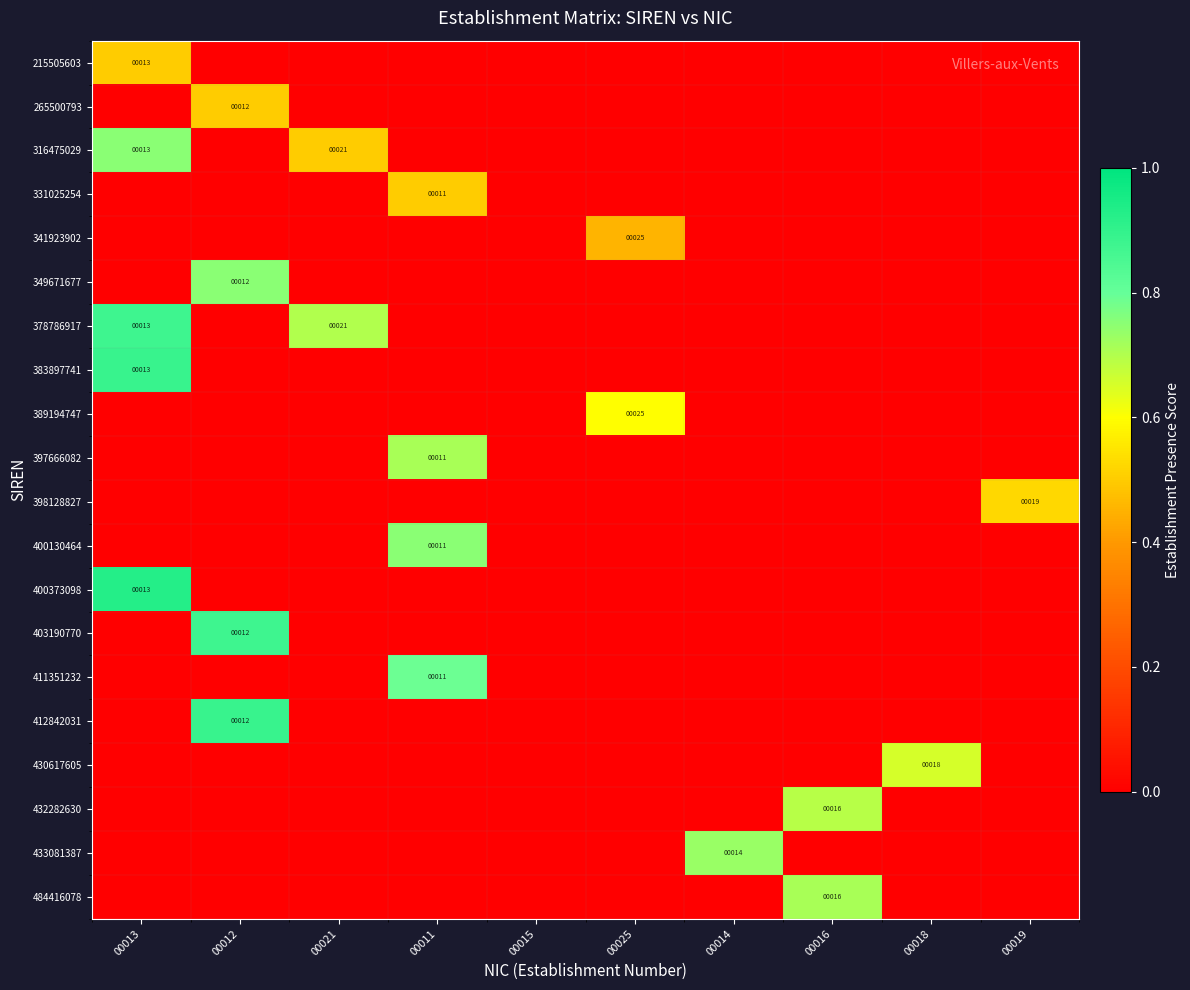

True or false: 349671677 has a value of 0.0 at 00025.

True